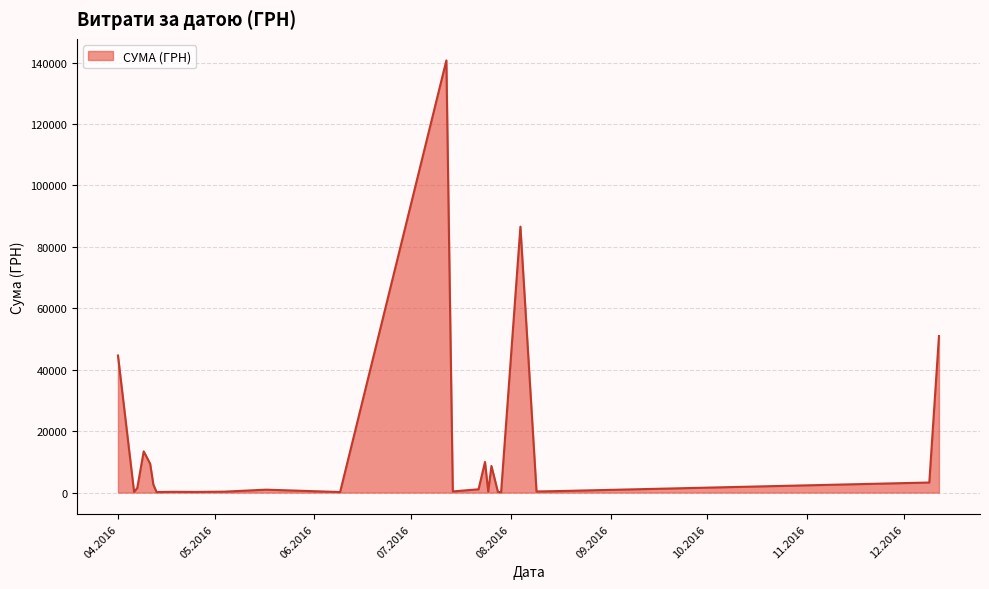

What is the greatest value displayed?

140706.2